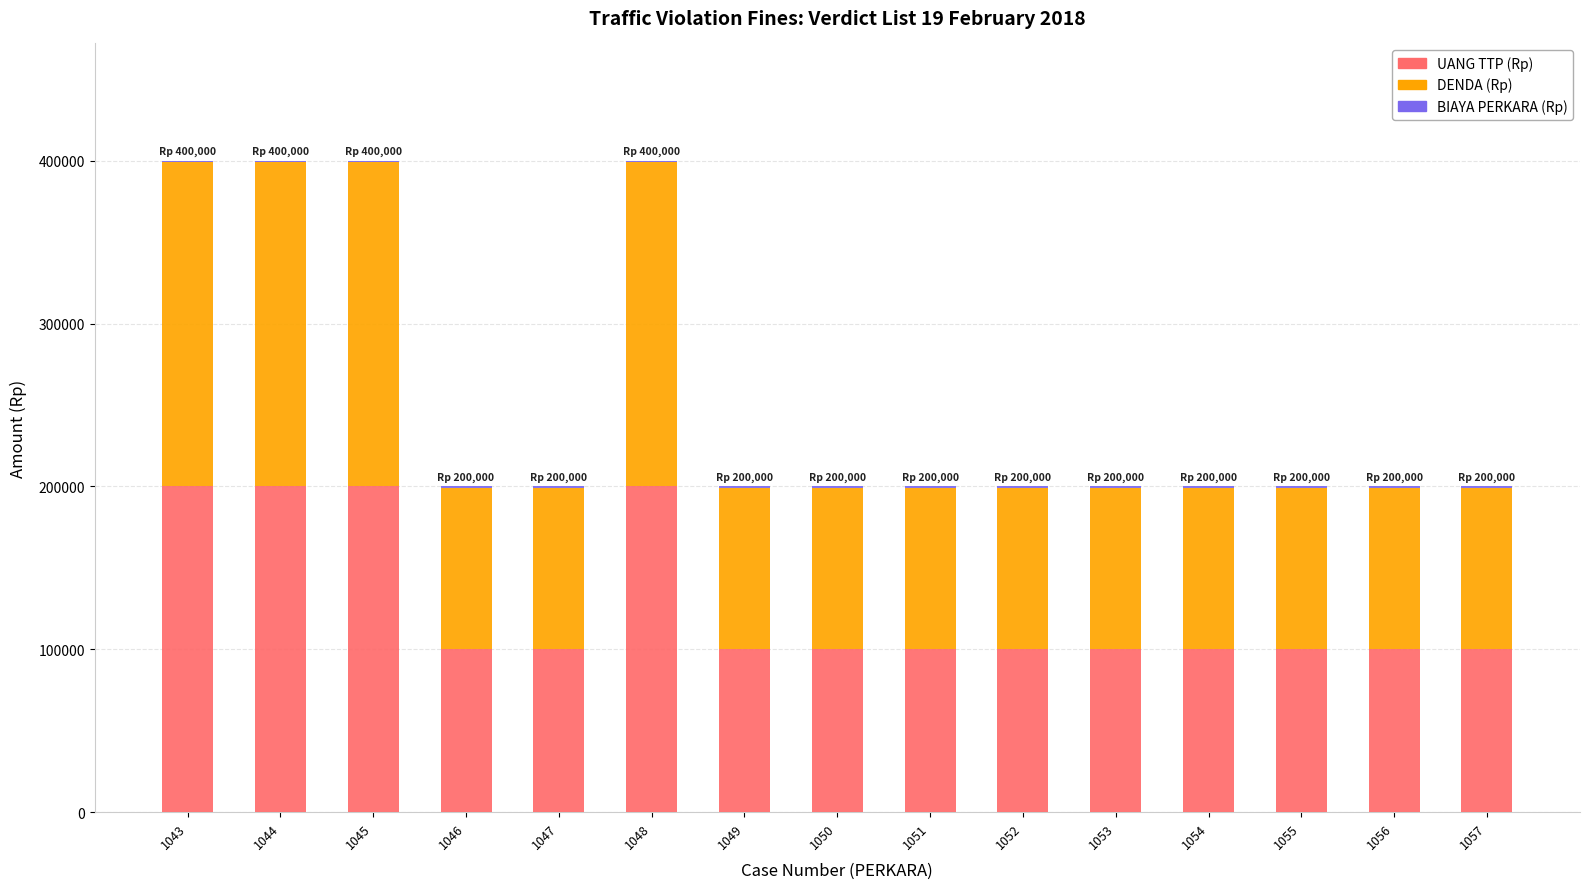

What is the sum of all UANG TTP (Rp) values?

1900000